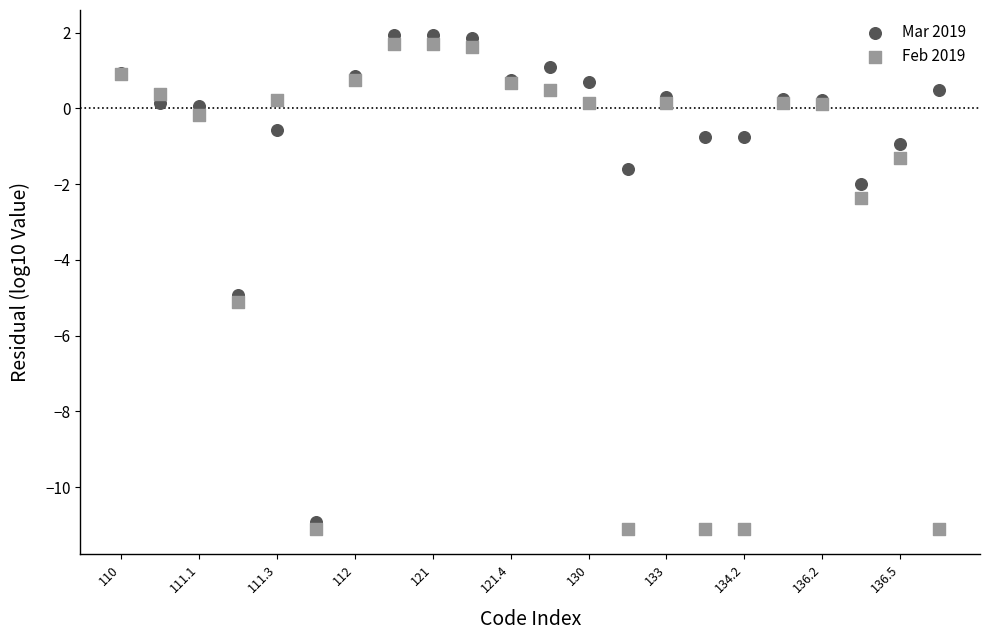

Across all series, what Y value is closest to -4?

-4.9